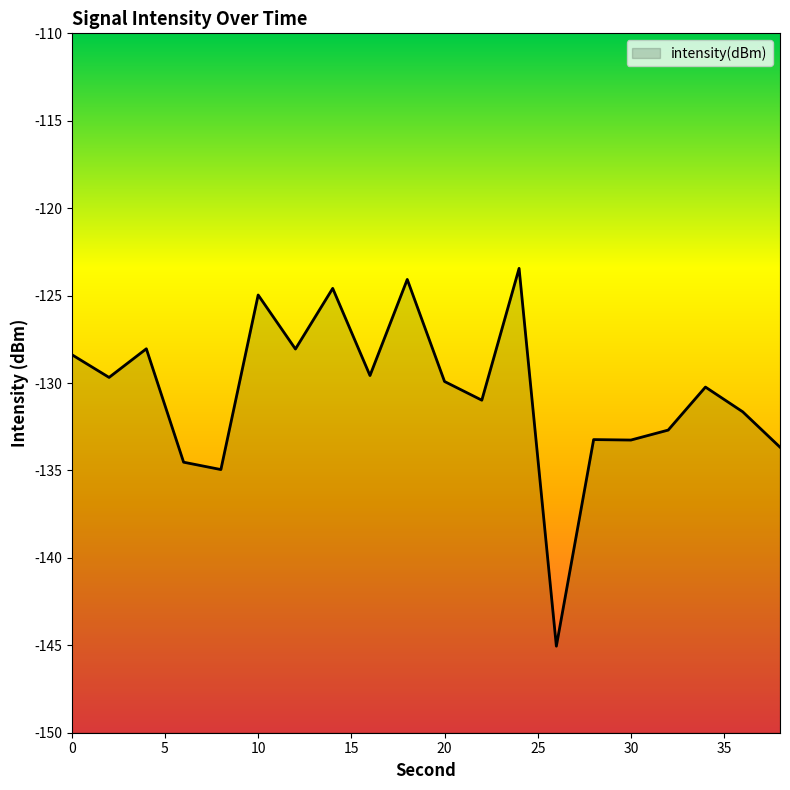

What is the change in value from 16 to 24?

+6.1